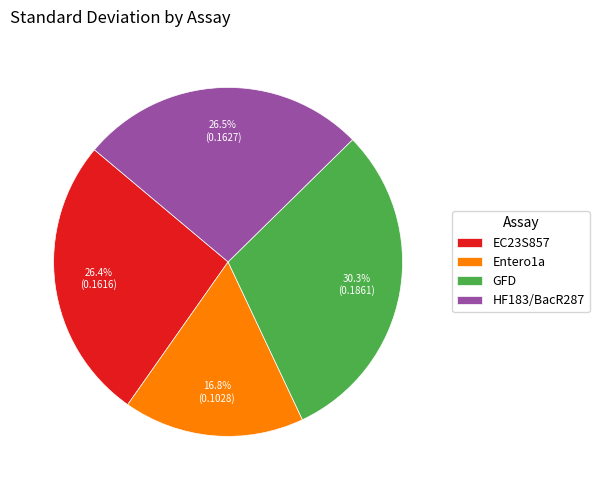

How much of the chart is everything except EC23S857?

73.6%